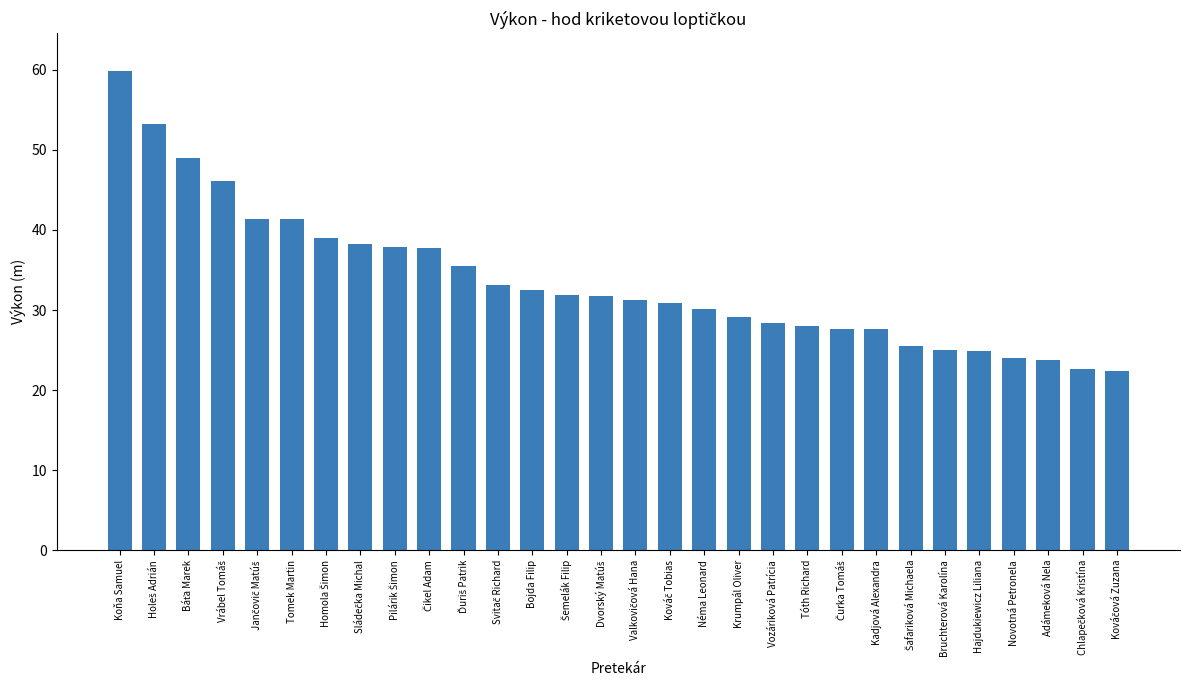

What is the sum of all values?

1009.7